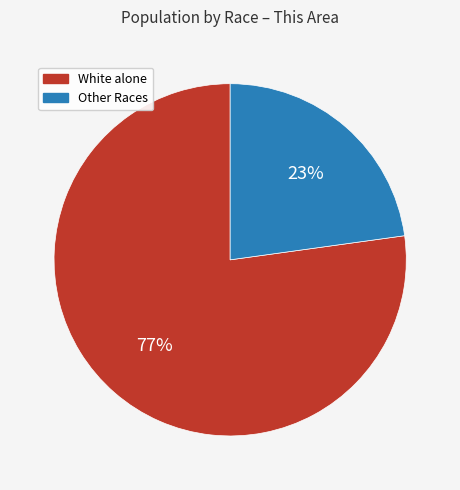

To the nearest percent, what is the average slice percentage?

50%